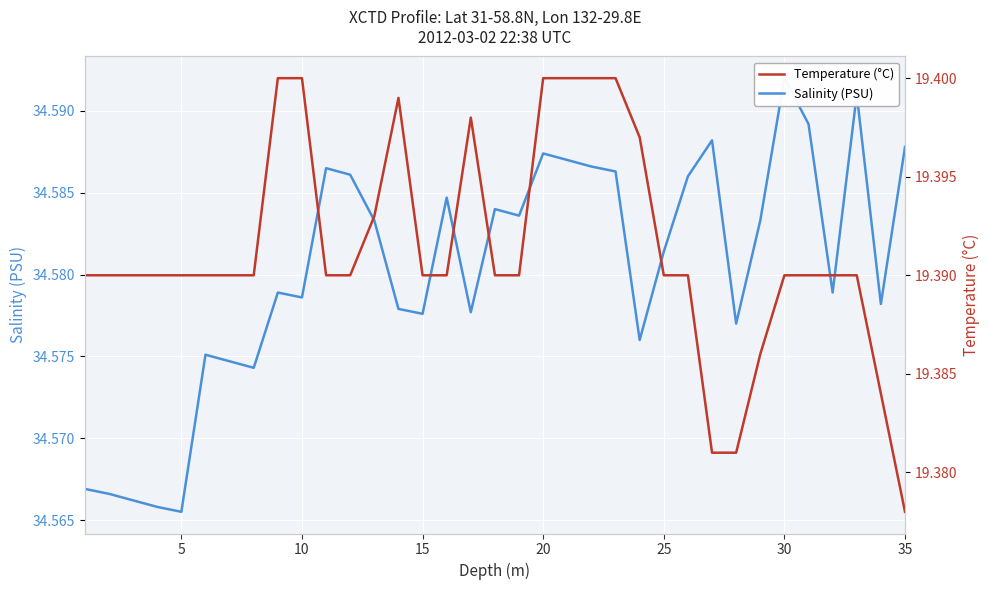

True or false: Temperature (°C) and Salinity (PSU) cross at least once.

False